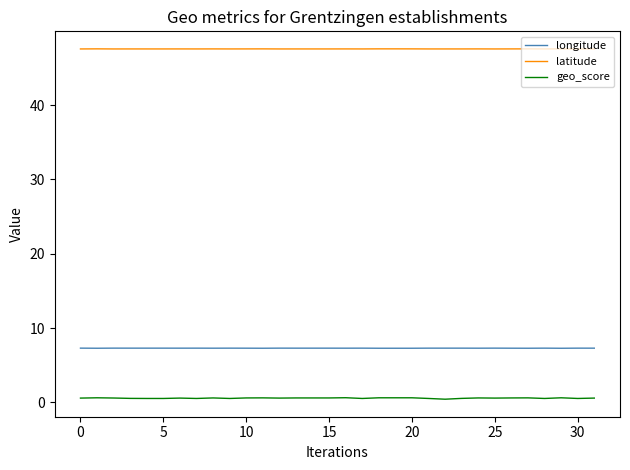

True or false: geo_score and longitude cross at least once.

False